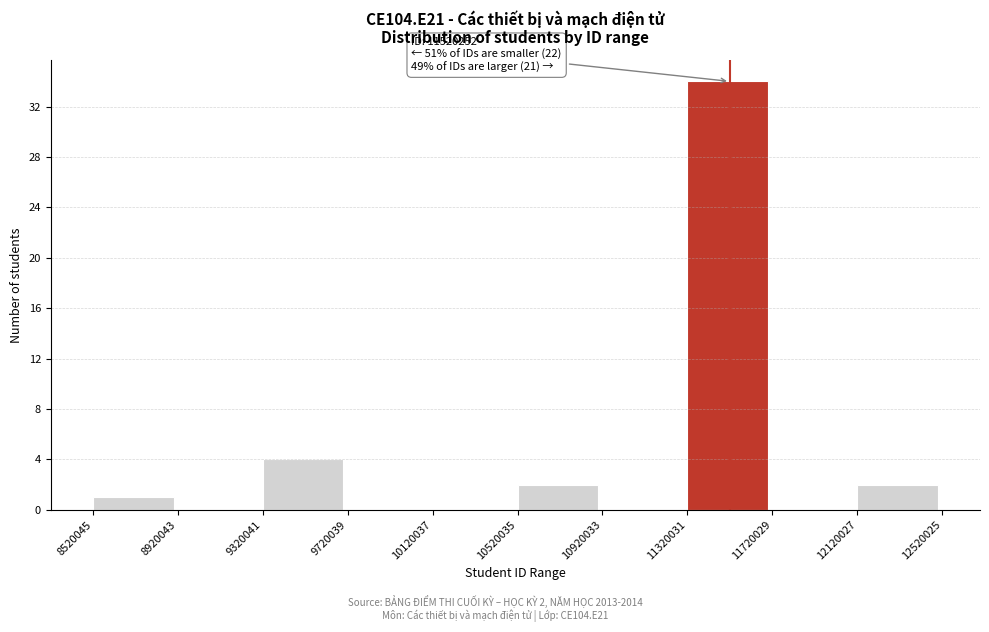

Over which range of the x-axis is the bar tallest?

11320031 to 11720029